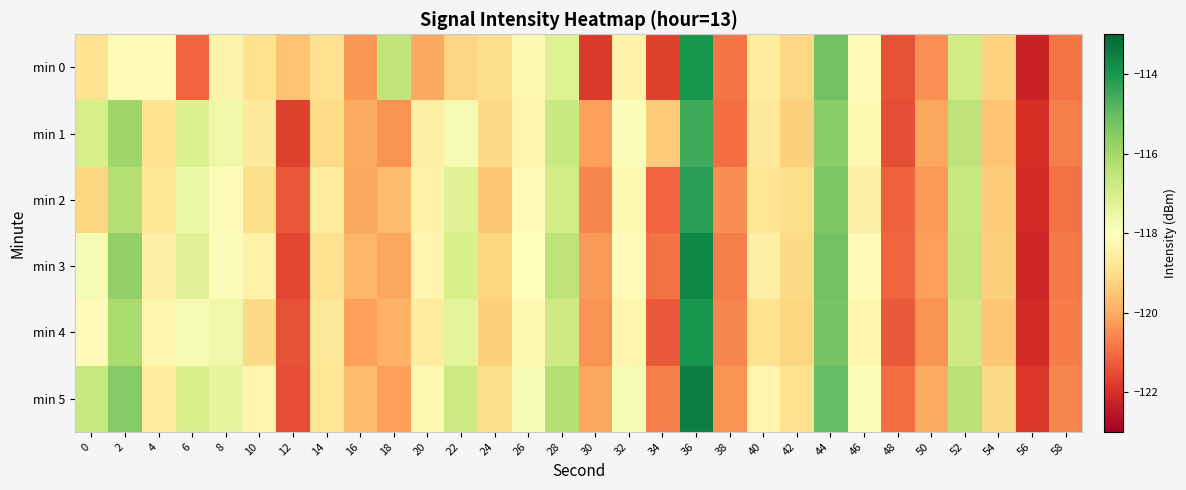

Between 46 and 50, which series saw the biggest shift?

min 0